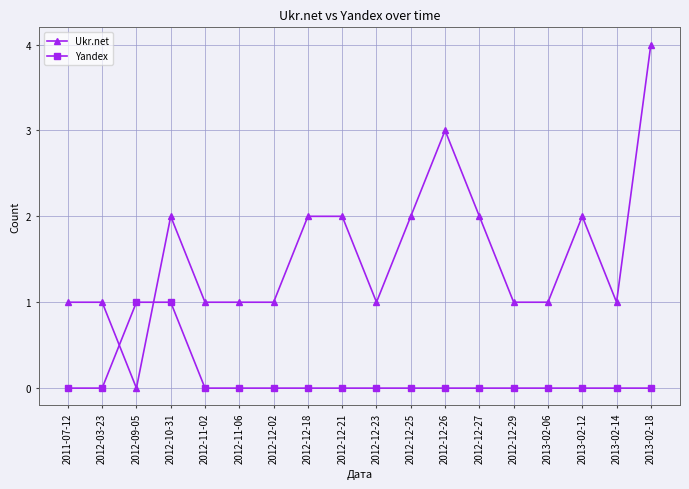

What is the label of the 7th point from the left?

2012-12-02